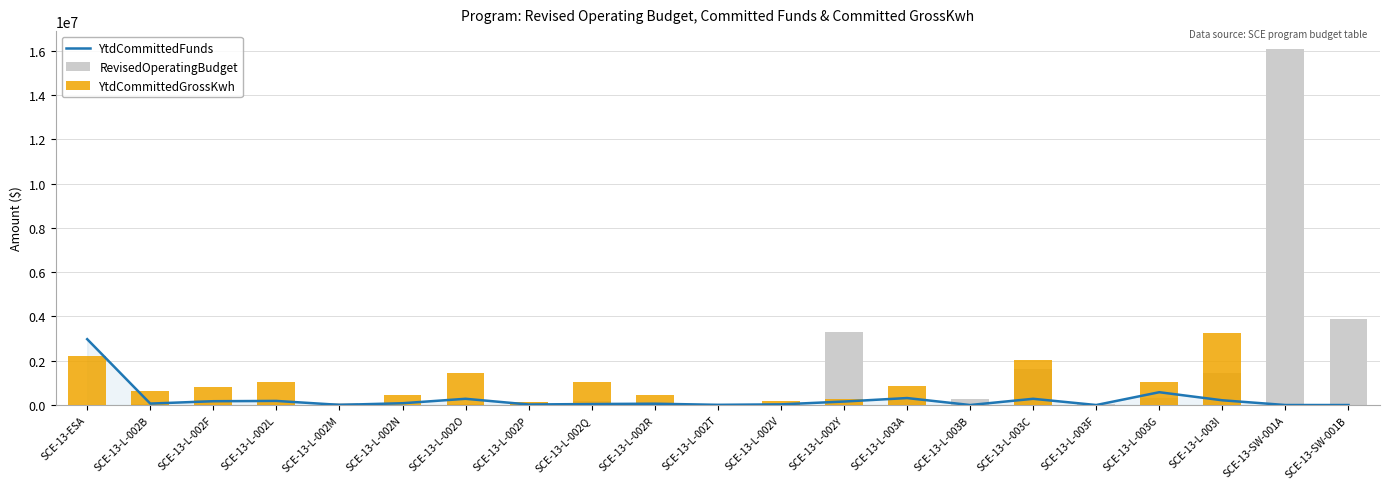

Is the value of YtdCommittedGrossKwh at SCE-13-L-002L greater than the value of YtdCommittedFunds at SCE-13-L-003G?

Yes